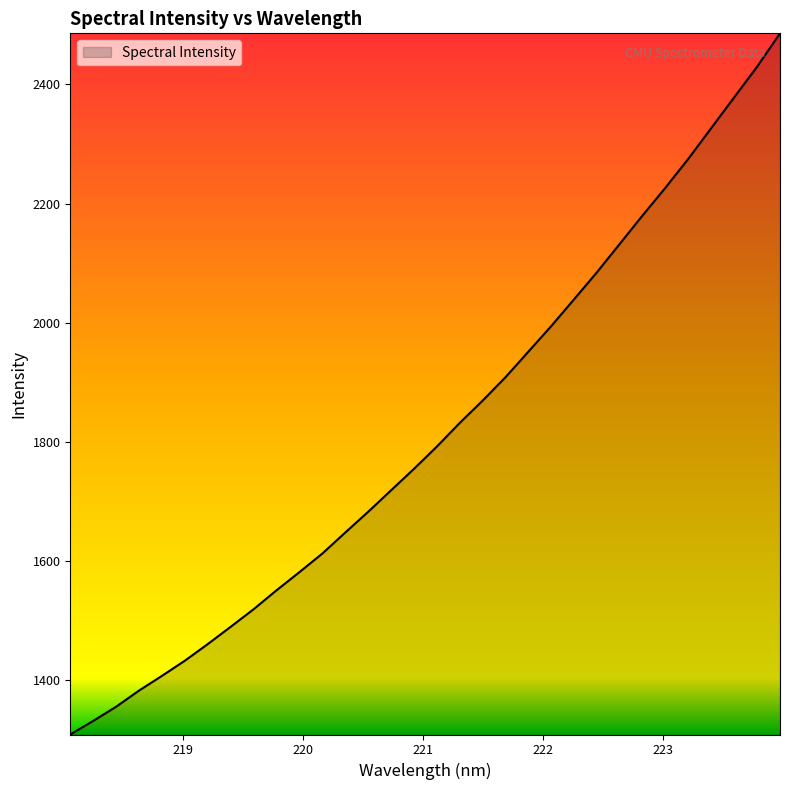

What is the minimum value shown in the chart?

1308.4